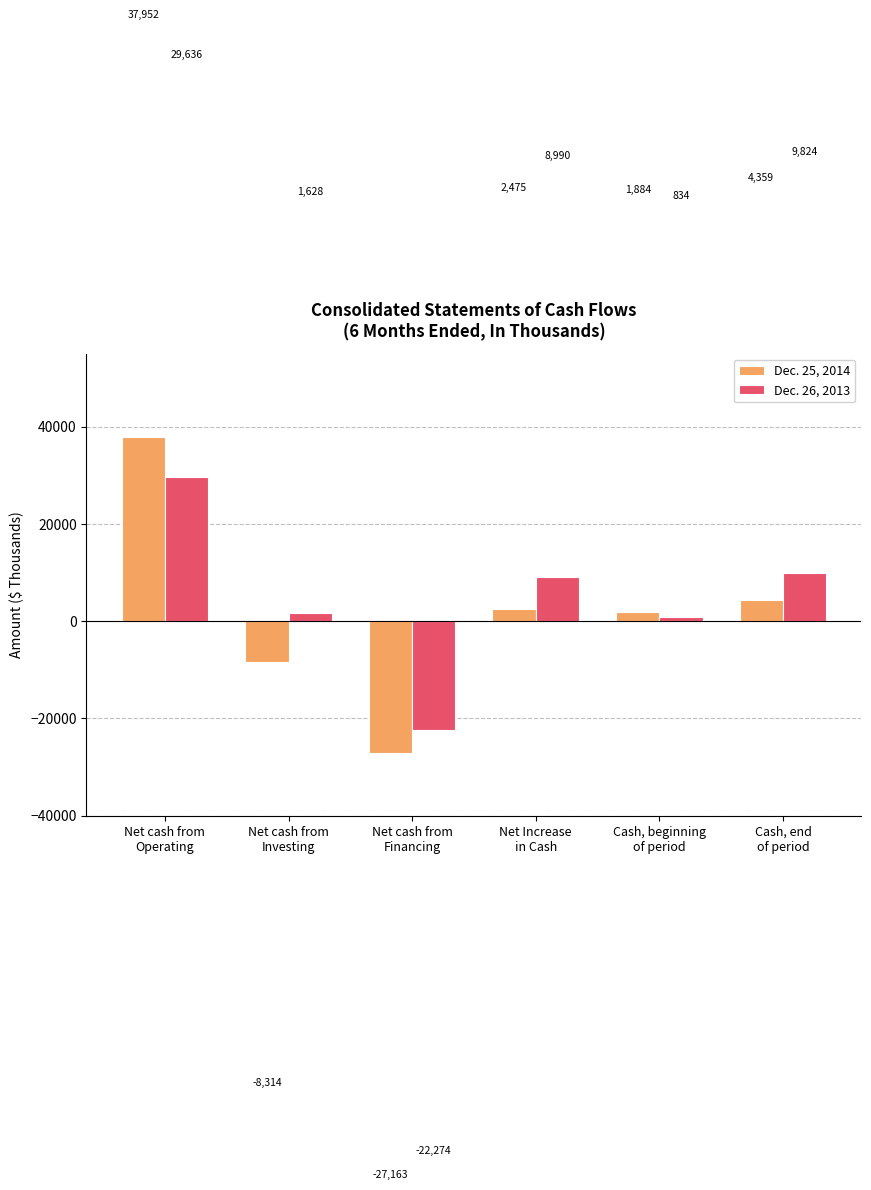

What is the average value of the Dec. 25, 2014 series?

1866